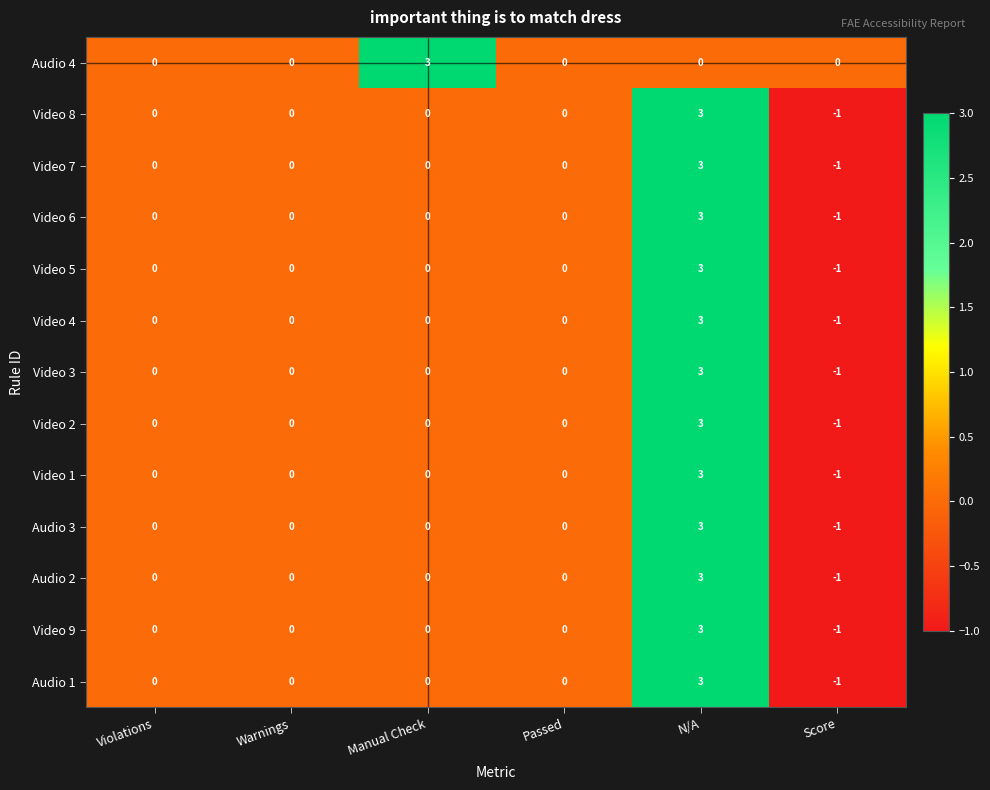

How many Video 3 values are between 0 and 1?

4